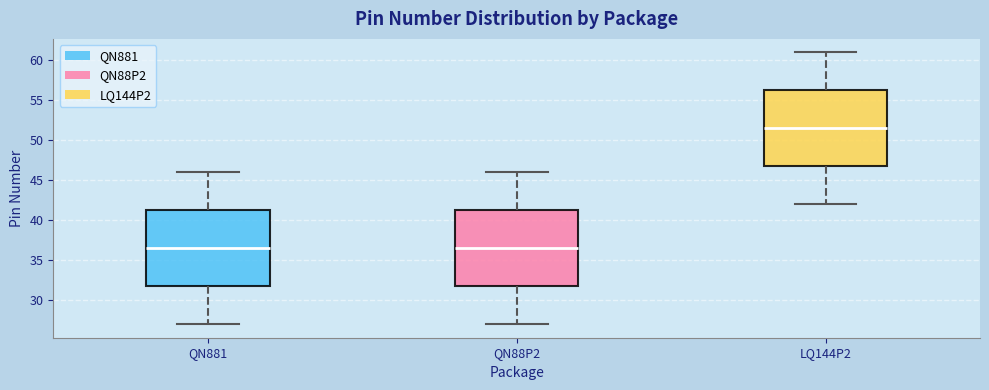

Reading left to right, read every box against the y-axis: the position of its median line, the range the box covers, and the ends of its whiskers. The values are not printed on the chart, so give them approximately, as read against the axis.

QN881: median 36.5, box 32.0 to 41.5, whiskers 27.0 to 46.0
QN88P2: median 36.5, box 32.0 to 41.5, whiskers 27.0 to 46.0
LQ144P2: median 51.5, box 47.0 to 56.5, whiskers 42.0 to 61.0